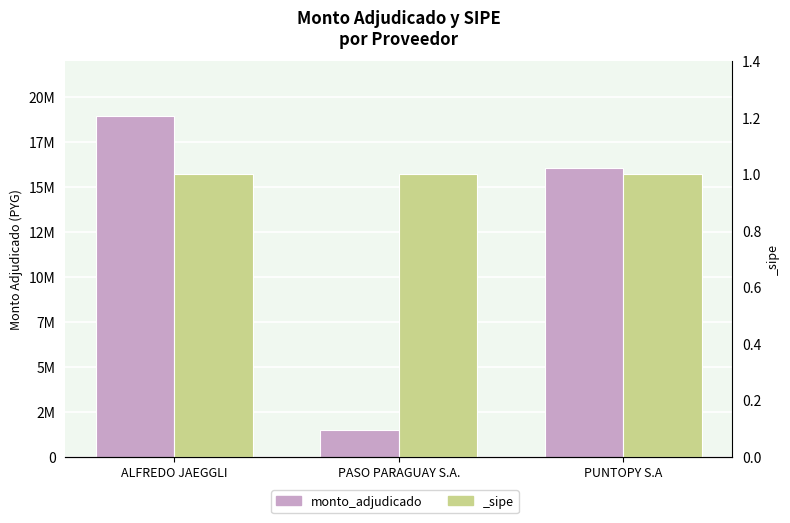

Does the chart contain any negative values?

No